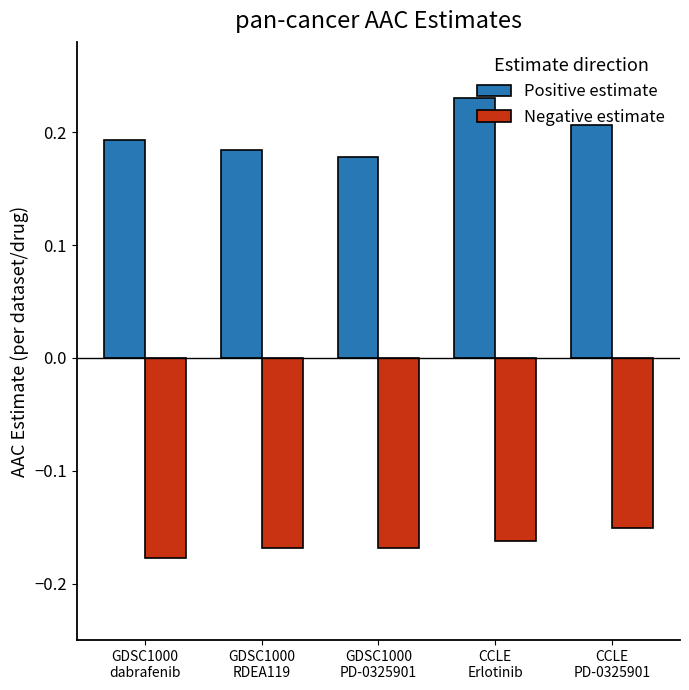

The value of Negative estimate at GDSC1000
RDEA119 is -0.1. True or false?

False